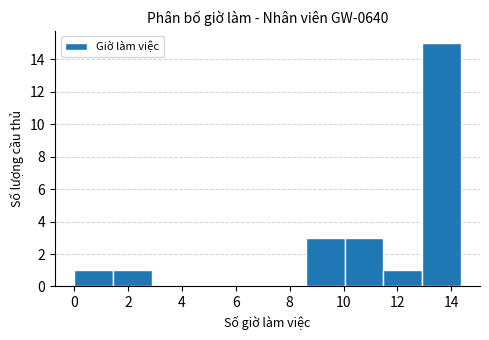

Reading left to right, list every bar in this chart as the range it spans on the x-axis followed by its height. Neither the bar edges nor the heights are printed on the chart, so give them approximately, as read against the axes.

0.0 to 1.4: 1
1.4 to 2.8: 1
2.8 to 4.4: 0
4.4 to 5.8: 0
5.8 to 7.2: 0
7.2 to 8.6: 0
8.6 to 10.0: 3
10.0 to 11.4: 3
11.4 to 13.0: 1
13.0 to 14.4: 15